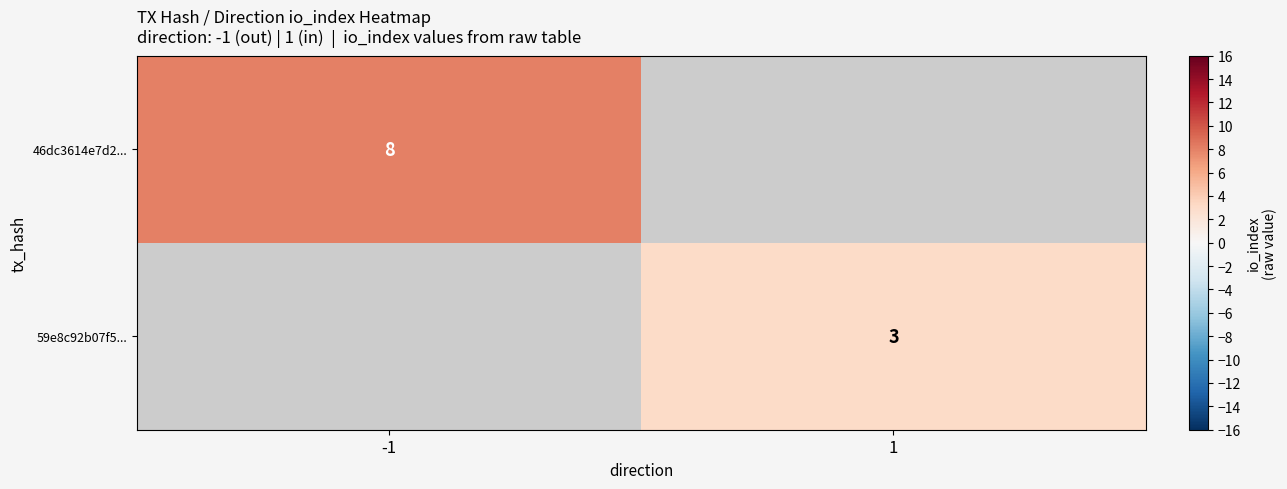

Count the number of categories in the chart.

2